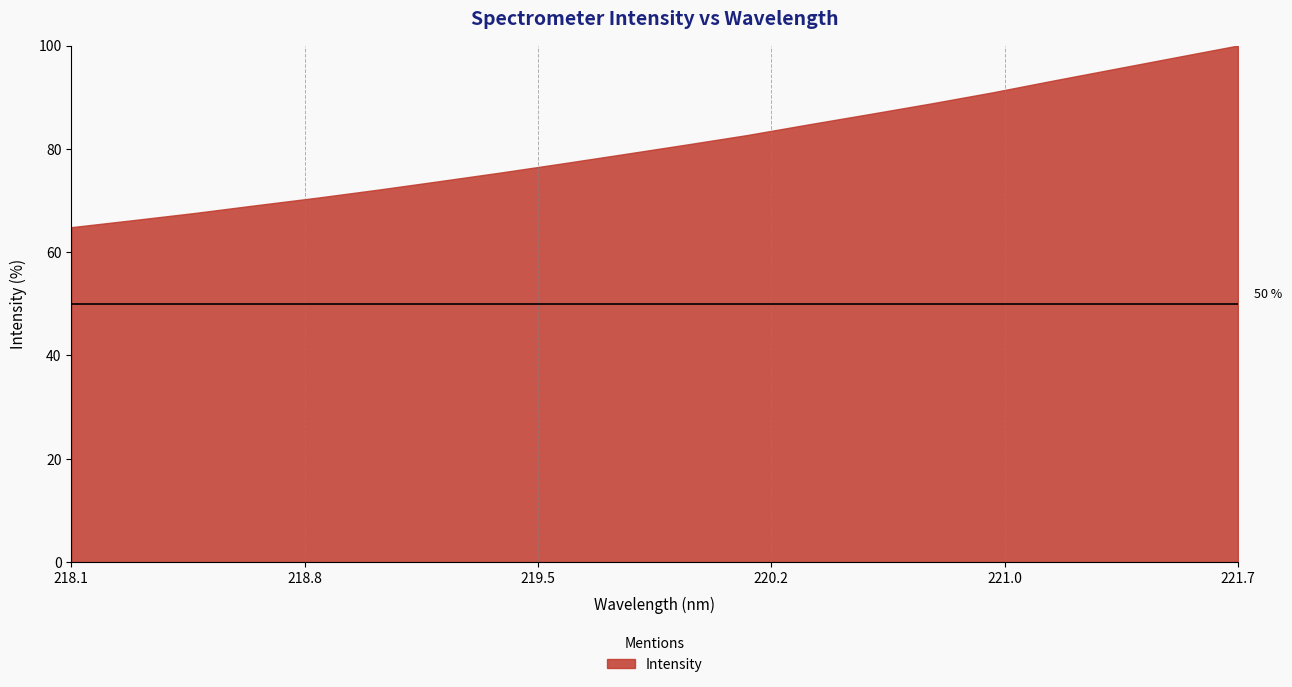

What is the difference between the second highest and minimum values?

32.9